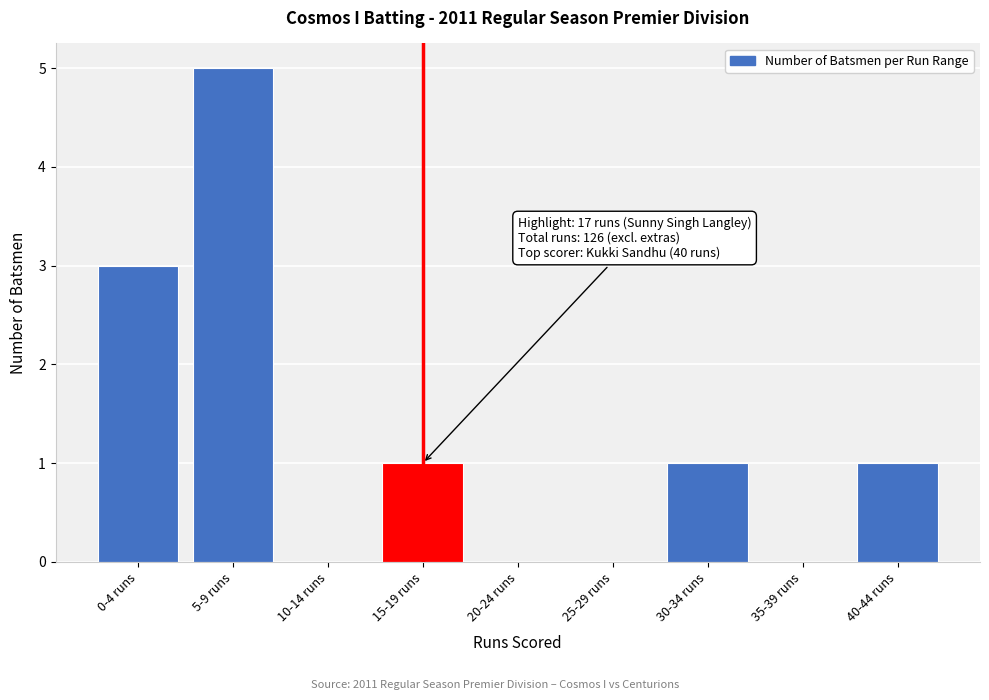

Reading left to right, list all the values displayed in this chart.

0-4 runs=3	5-9 runs=5	10-14 runs=0	15-19 runs=1	20-24 runs=0	25-29 runs=0	30-34 runs=1	35-39 runs=0	40-44 runs=1